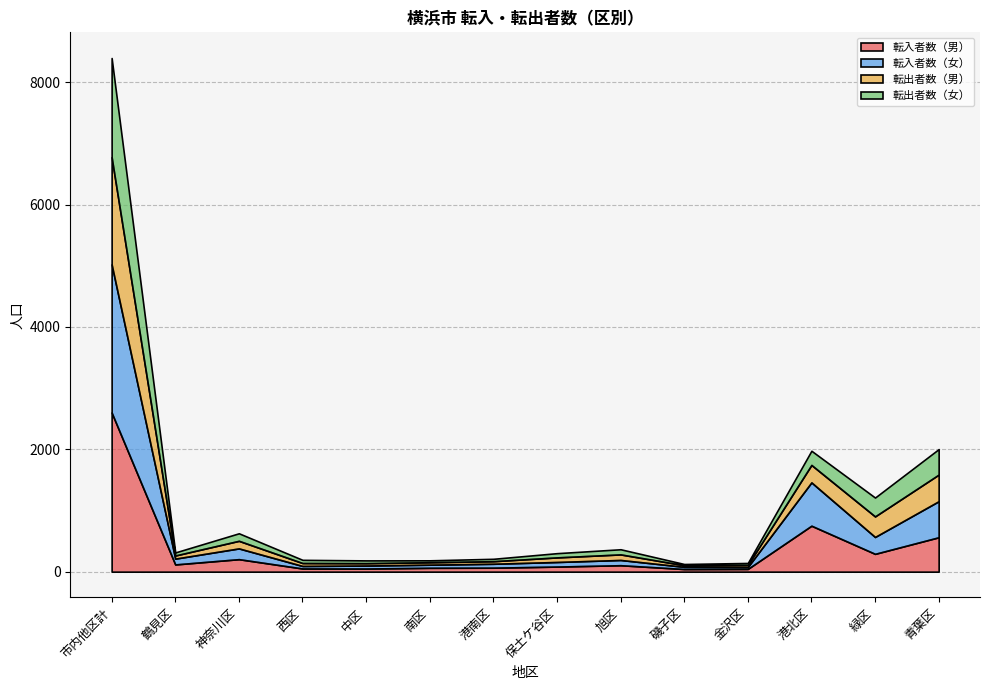

Which label corresponds to the largest value in the chart?

市内他区計